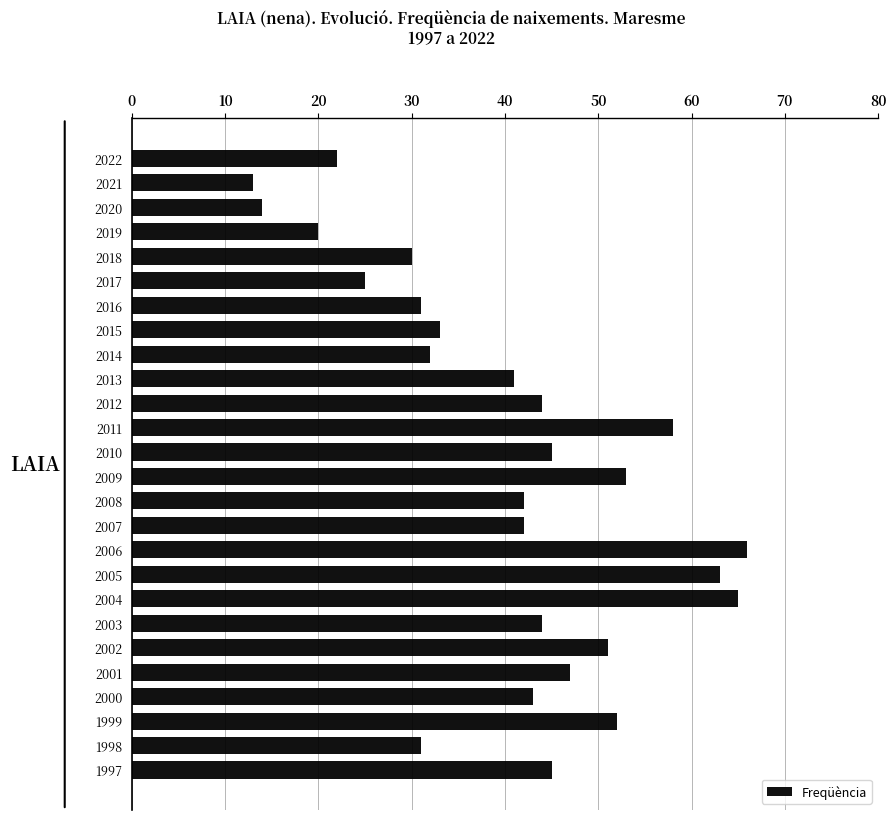

Reading top to bottom, list all the values displayed in this chart.

22	13	14	20	30	25	31	33	32	41	44	58	45	53	42	42	66	63	65	44	51	47	43	52	31	45